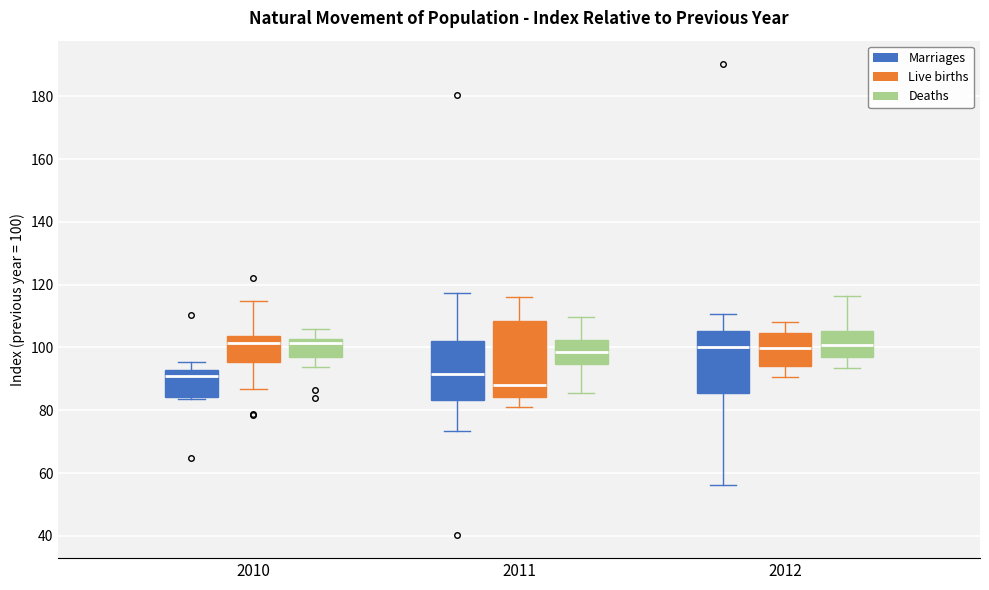

Reading left to right, read every box against the y-axis: the position of its median line, the range the box covers, and the ends of its whiskers. The values are not printed on the chart, so give them approximately, as read against the axis.

2010 (Marriages): median 92 (just below the box's upper edge), box 84 to 92, whiskers 84 (just below the box's lower edge) to 96
2010 (Live births): median 102, box 96 to 104, whiskers 86 to 114
2010 (Deaths): median 102 (just below the box's upper edge), box 98 to 102, whiskers 94 to 106
2011 (Marriages): median 92, box 84 to 102, whiskers 74 to 118
2011 (Live births): median 88, box 84 to 108, whiskers 80 to 116
2011 (Deaths): median 98, box 94 to 102, whiskers 86 to 110
2012 (Marriages): median 100, box 86 to 106, whiskers 56 to 110
2012 (Live births): median 100, box 94 to 104, whiskers 90 to 108
2012 (Deaths): median 100, box 98 to 106, whiskers 94 to 116